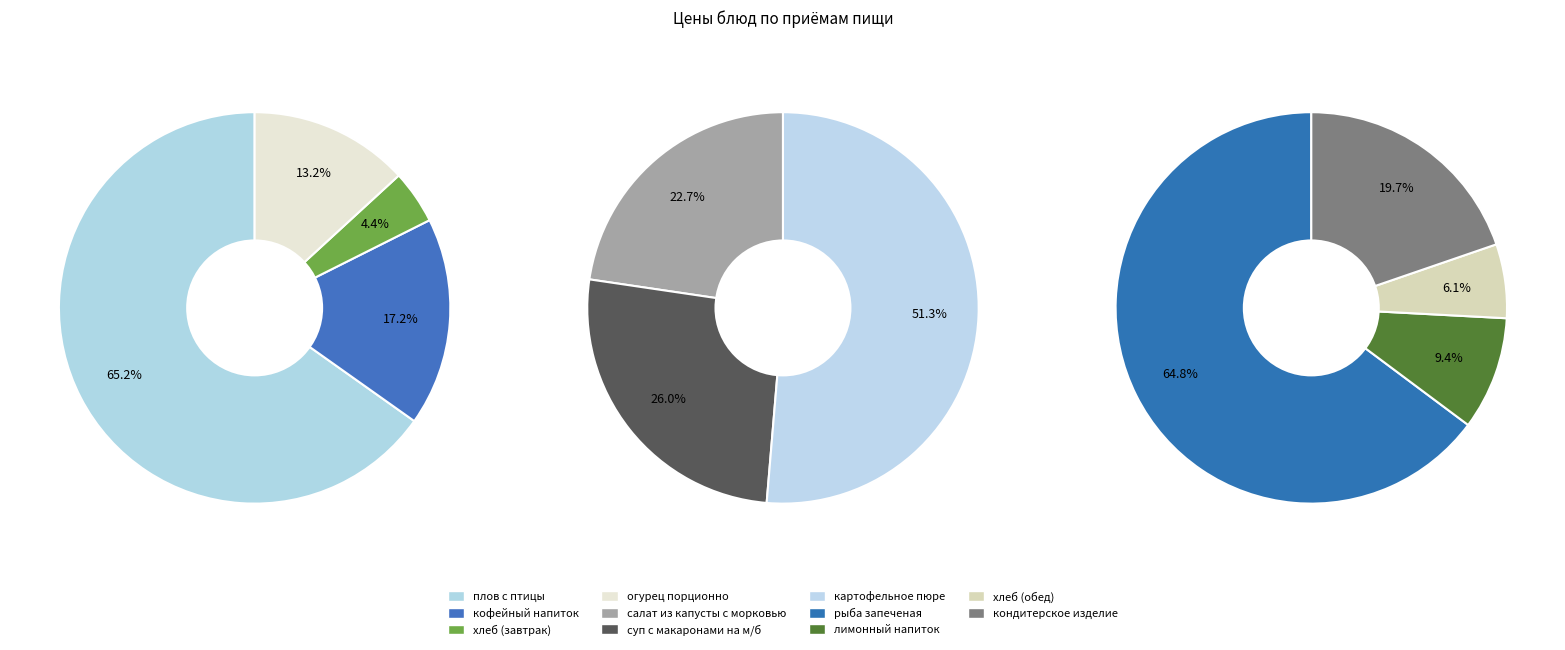

Between рыба запеченая and картофельное пюре, which is larger?

рыба запеченая